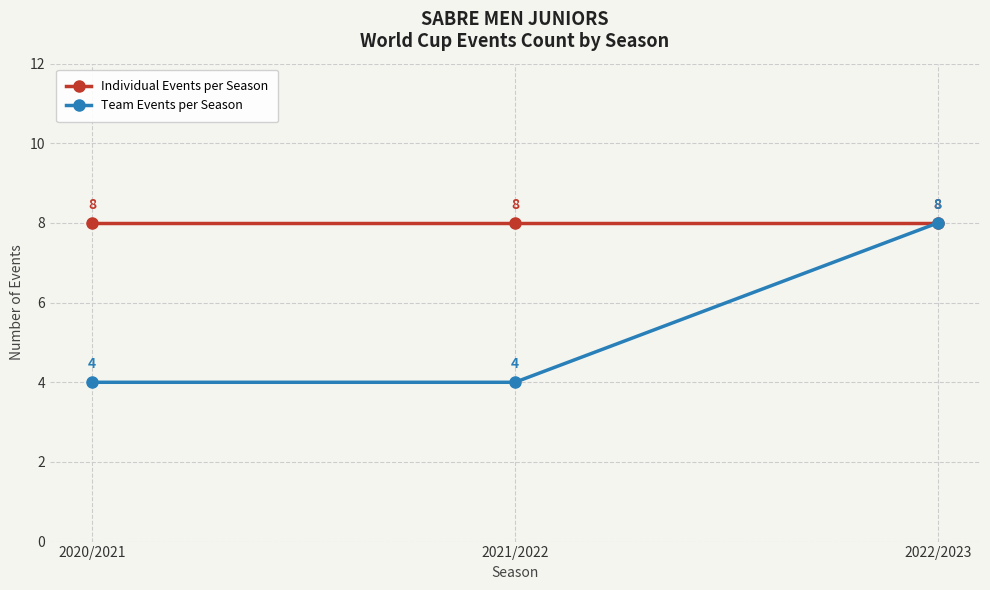

Which series has the largest total across all categories?

Individual Events per Season